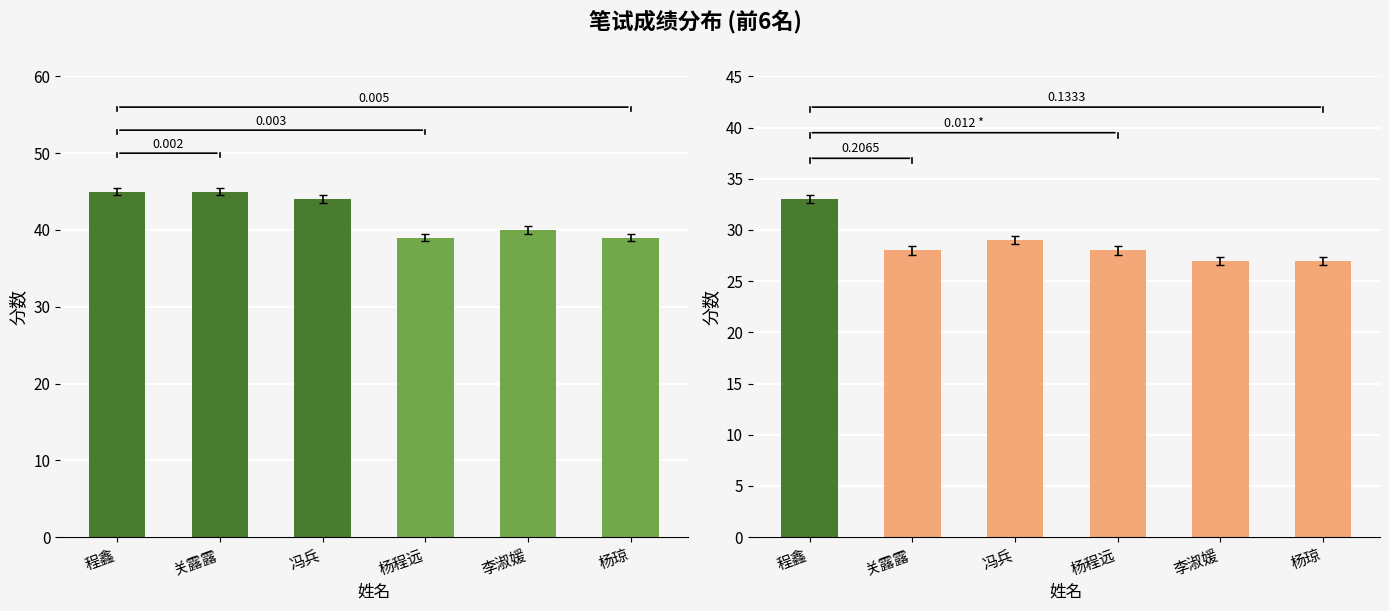

Is the value of 公共基础知识 at 关露露 greater than the value of 申论 at 杨琼?

Yes